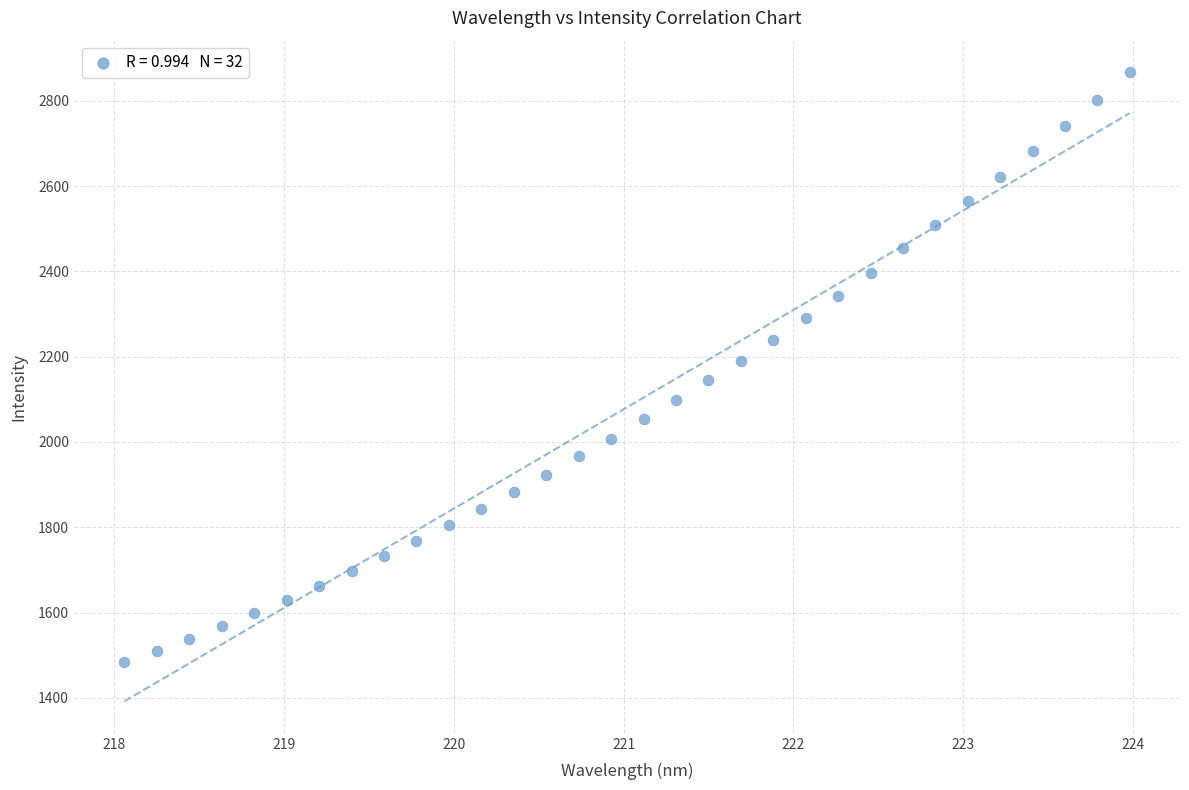

What is the range of X values (max minus min)?

5.9